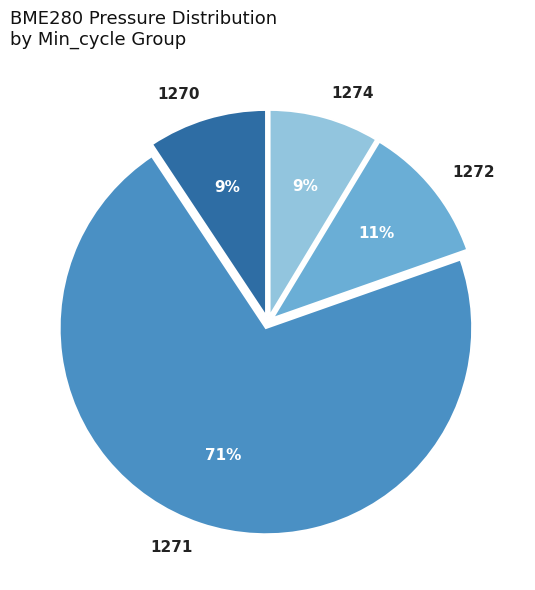

The 1270 slice represents 9% of the pie. True or false?

True